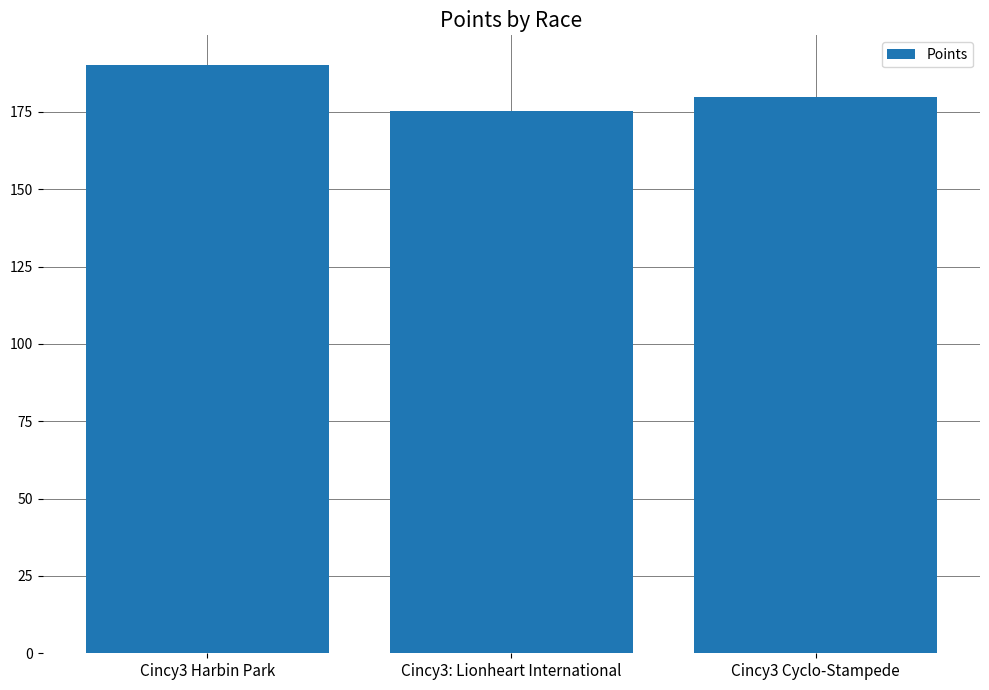

What is the value of the 2nd bar from the left?

175.3